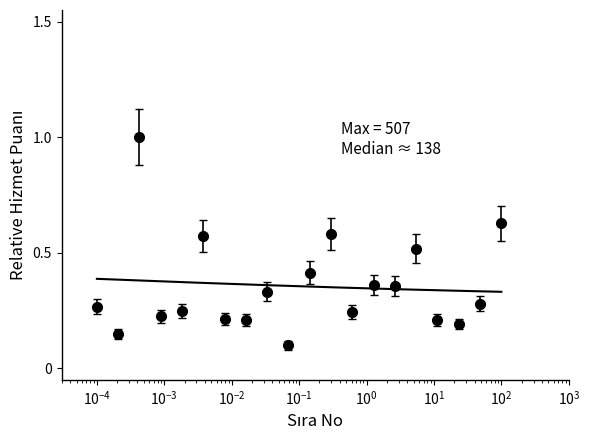

What is the change in value from 8 to 9?

+0.1